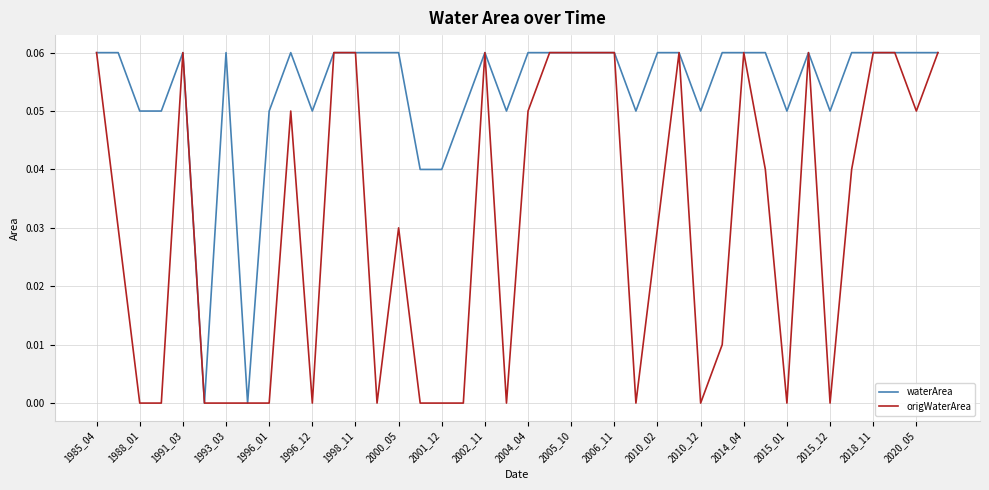

Which series has the largest total across all categories?

waterArea